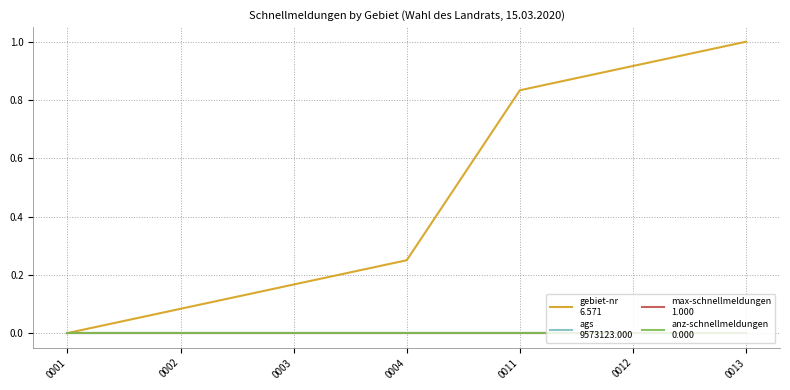

Does the chart display data point markers on the line(s)?

No